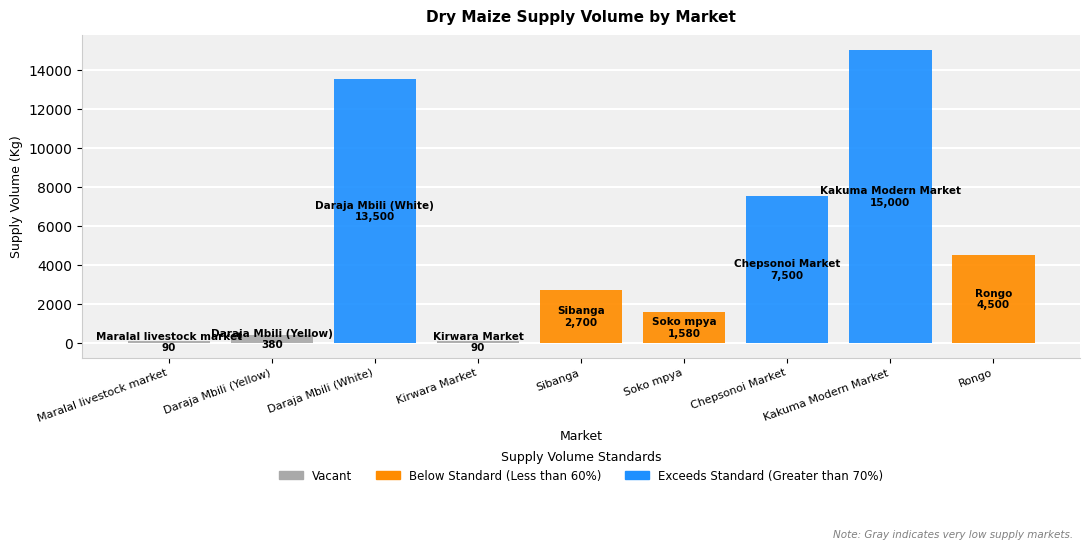

What value does the data have at Rongo, to the nearest 100?

4500